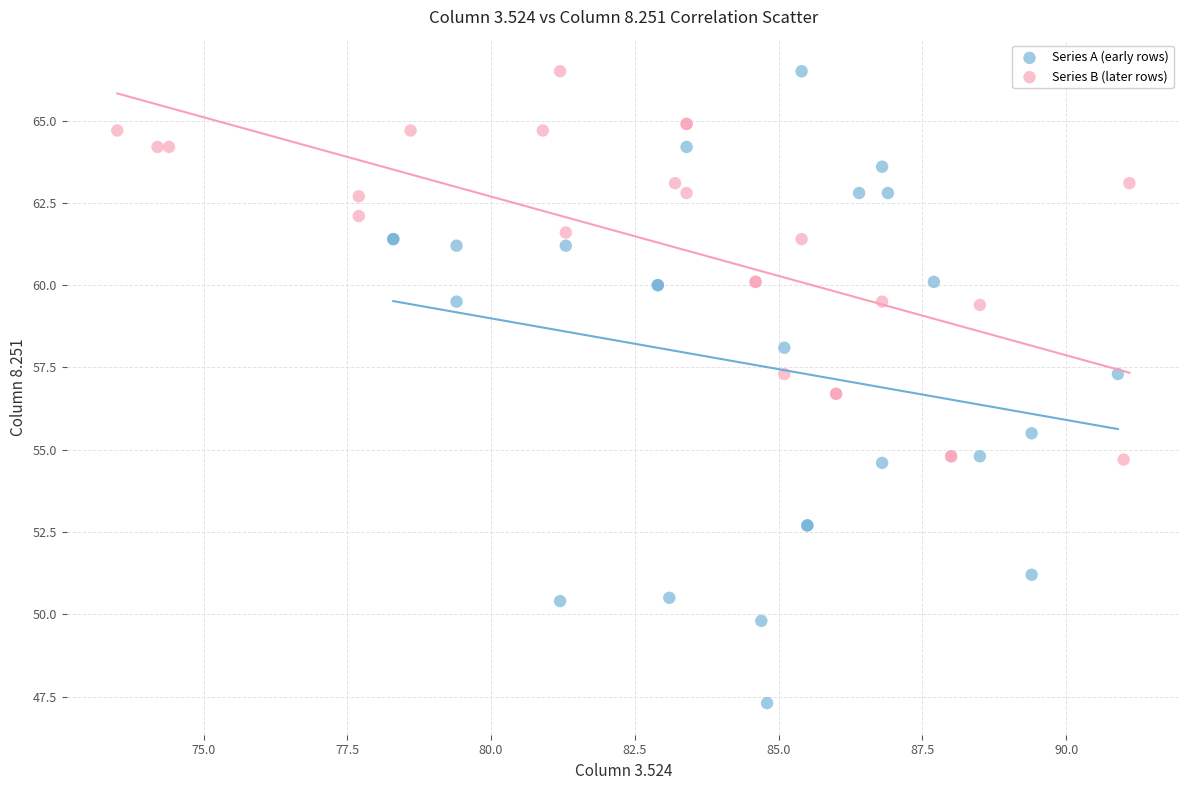

Which series has the largest Y range (max minus min)?

Series A (early rows)